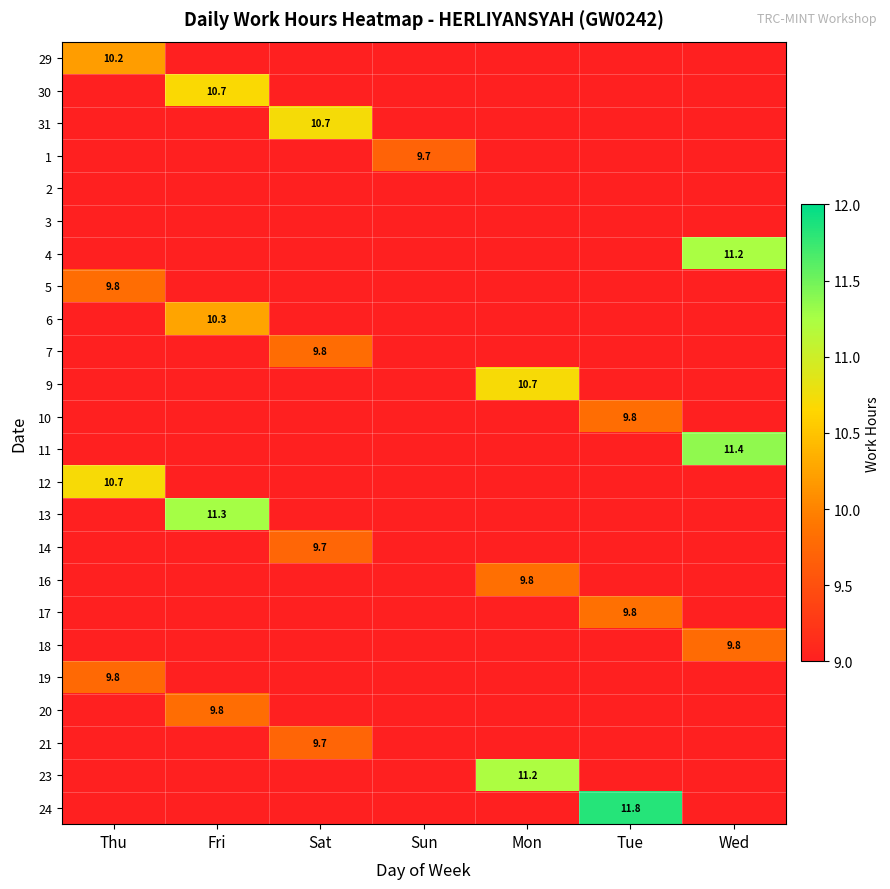

Between Mon and Thu, which is larger?

Thu